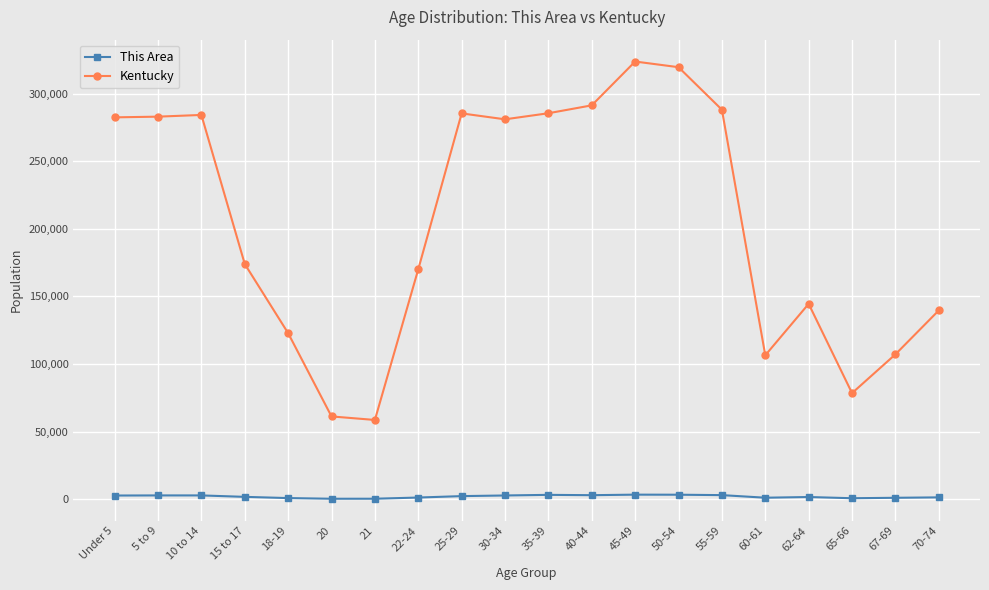

List the series in order of their overall mean, lowest first.

This Area, Kentucky